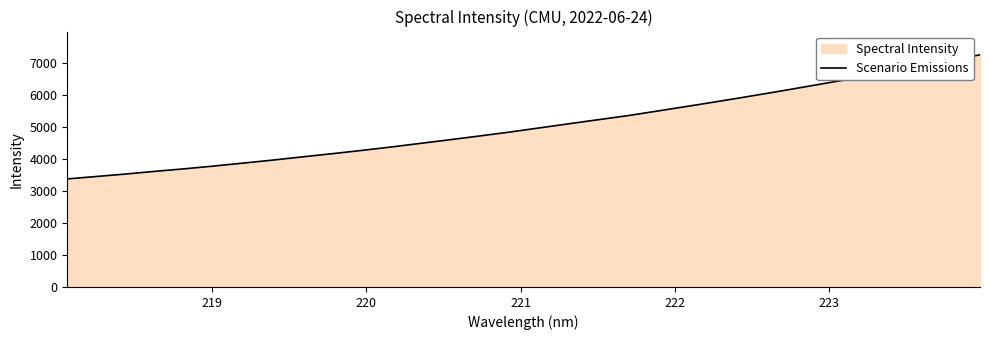

How many lines are shown in the chart?

1